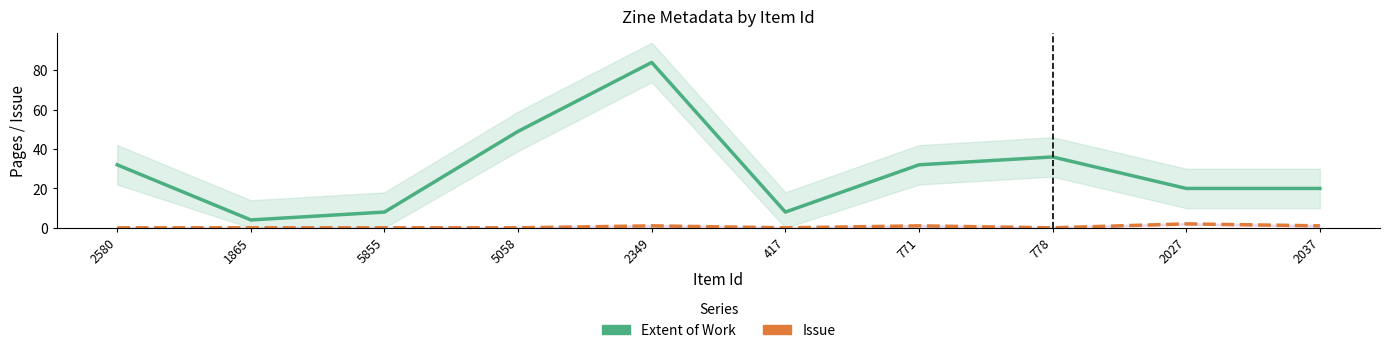

List the series in order of their peak value, highest first.

Extent of Work, Issue